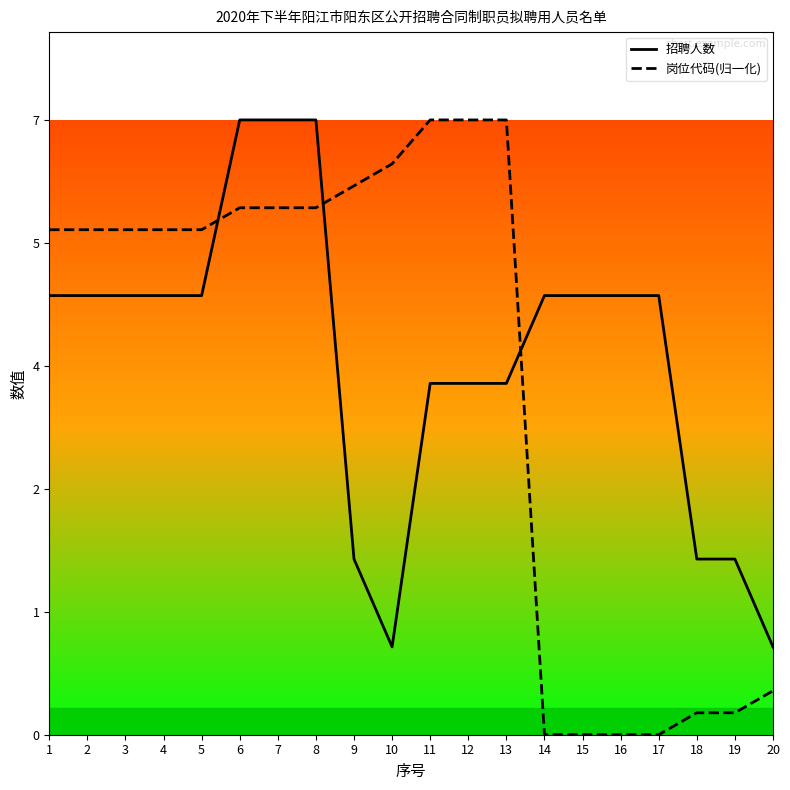

What is the value of the 岗位代码(归一化) point at the 18th from the left?

0.2